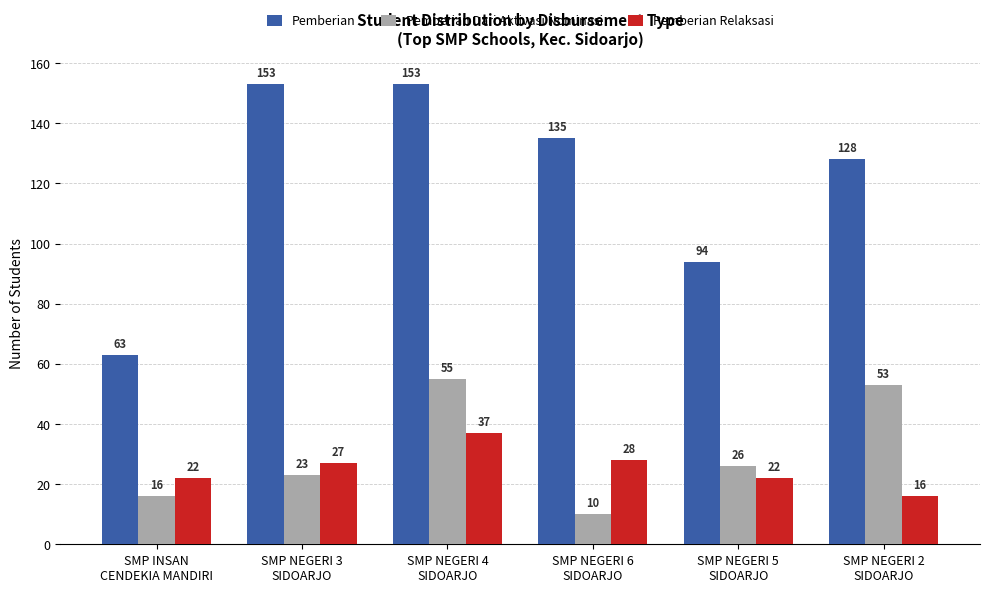

What position from the right is SMP INSAN
CENDEKIA MANDIRI?

6